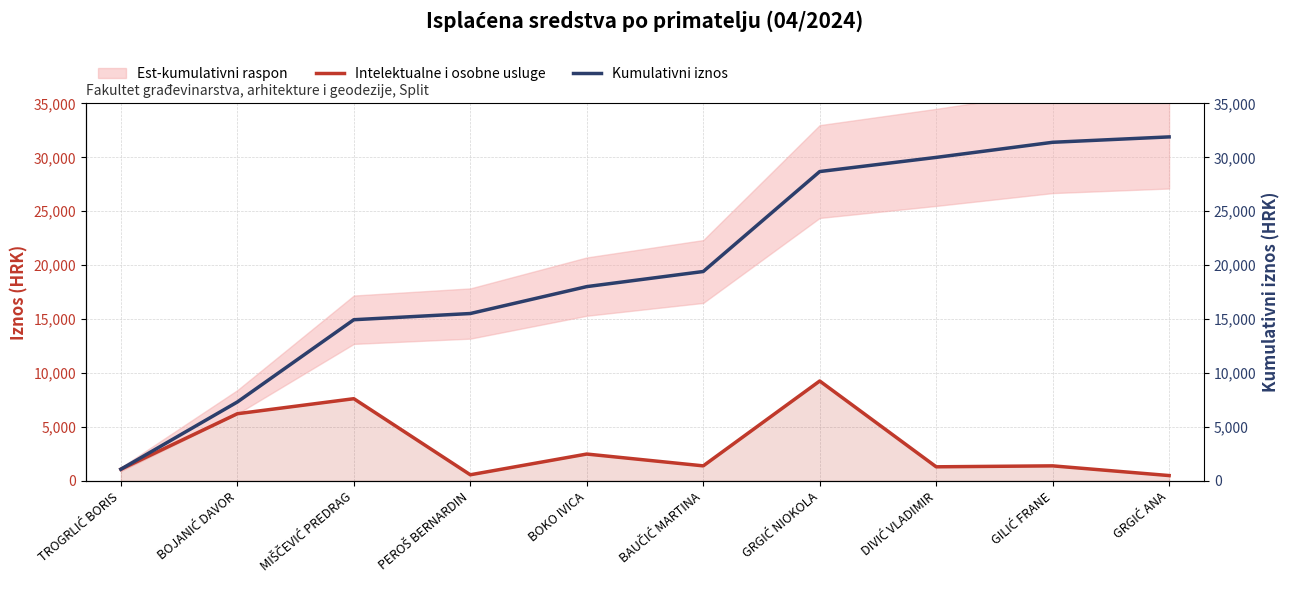

What is the label of the 5th point from the left?

BOKO IVICA